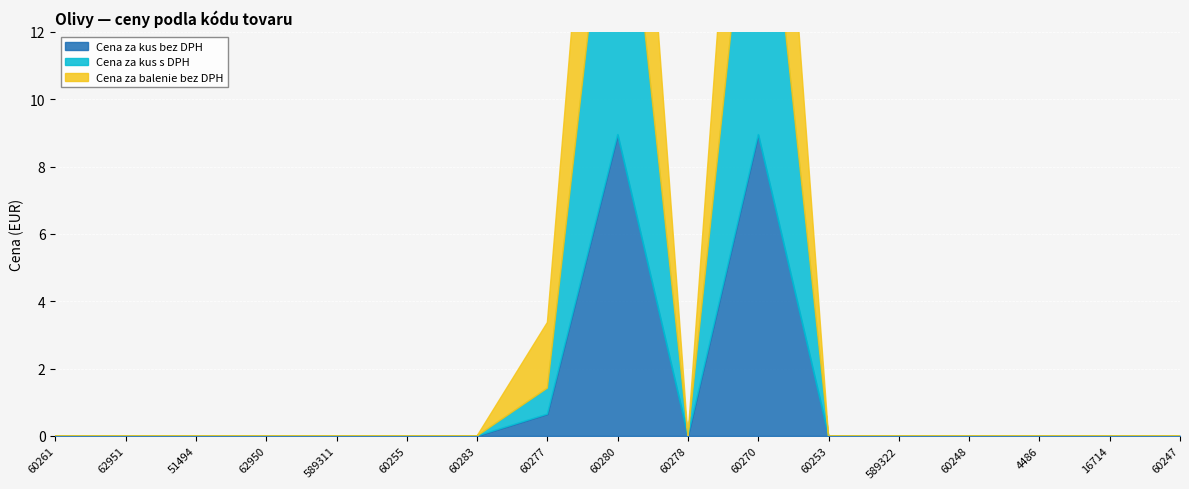

The Cena za kus bez DPH series shows 0.0 at 60255. True or false?

True